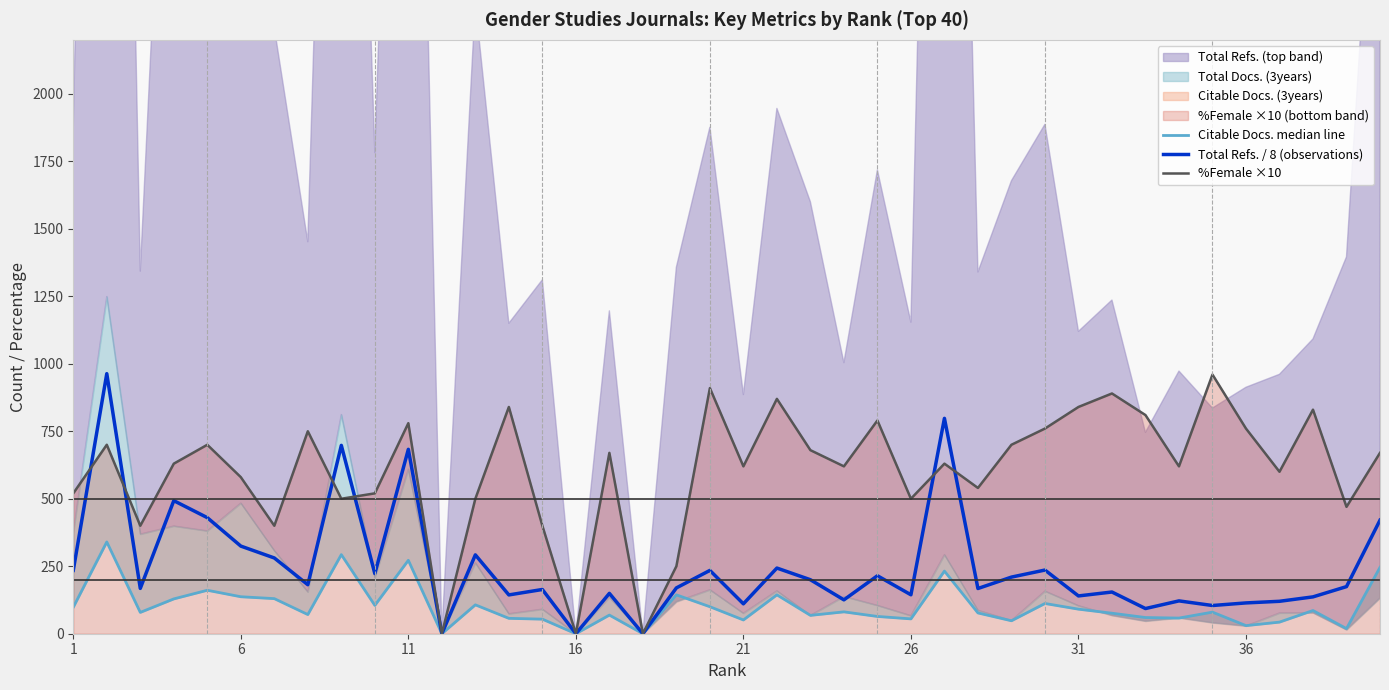

What is the maximum value for Total Refs. / 8 (observations)?

963.4